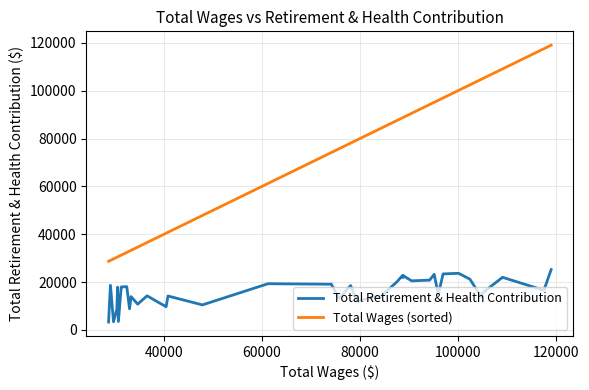

True or false: Total Wages (sorted) and Total Retirement & Health Contribution cross at least once.

False